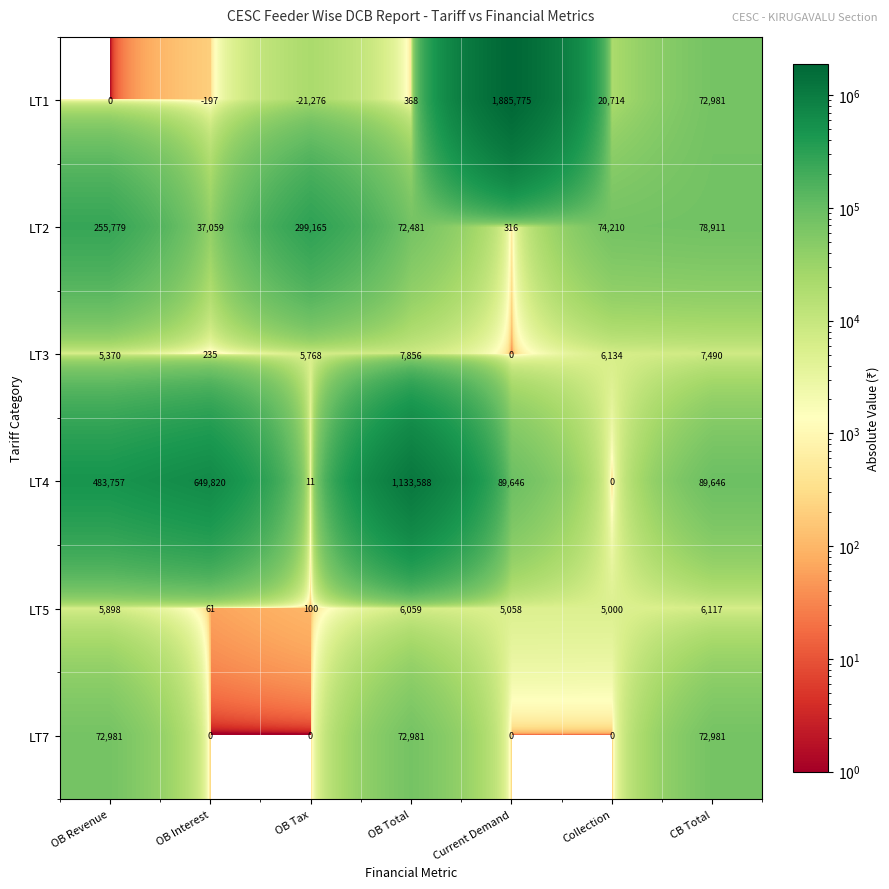

Which series has the widest spread of values?

LT1